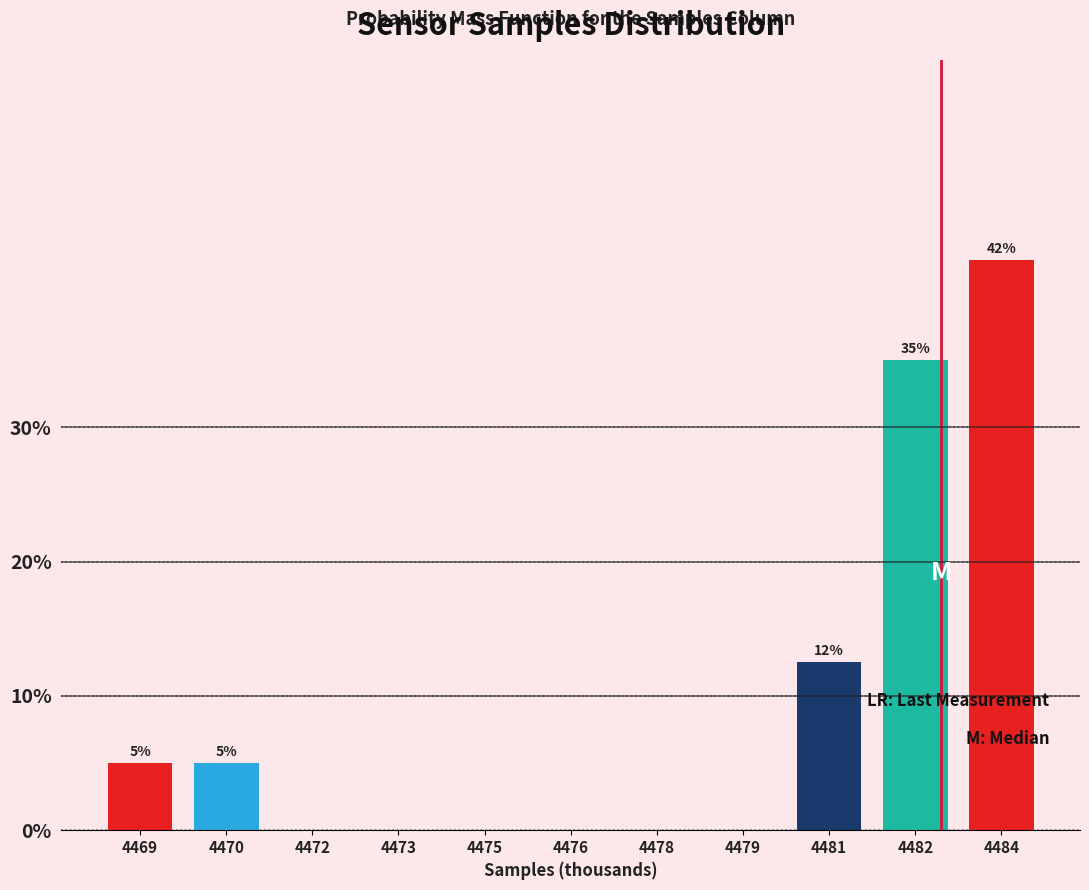

Reading left to right, what are all the values shown in this chart?

4469=5.0	4470=5.0	4472=0.0	4473=0.0	4475=0.0	4476=0.0	4478=0.0	4479=0.0	4481=12.5	4482=35.0	4484=42.5